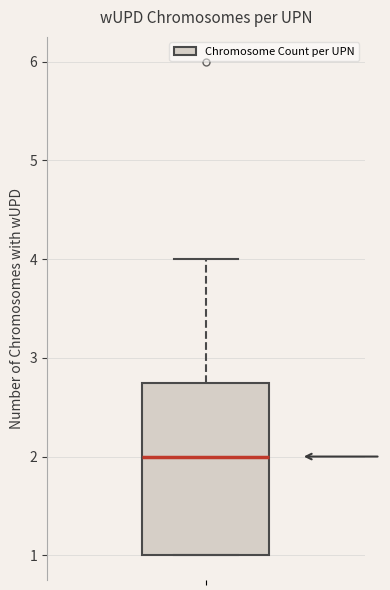

Where is the lower edge of the box on the y-axis? The values are not printed on the chart, so give them approximately, as read against the axis.

1.0